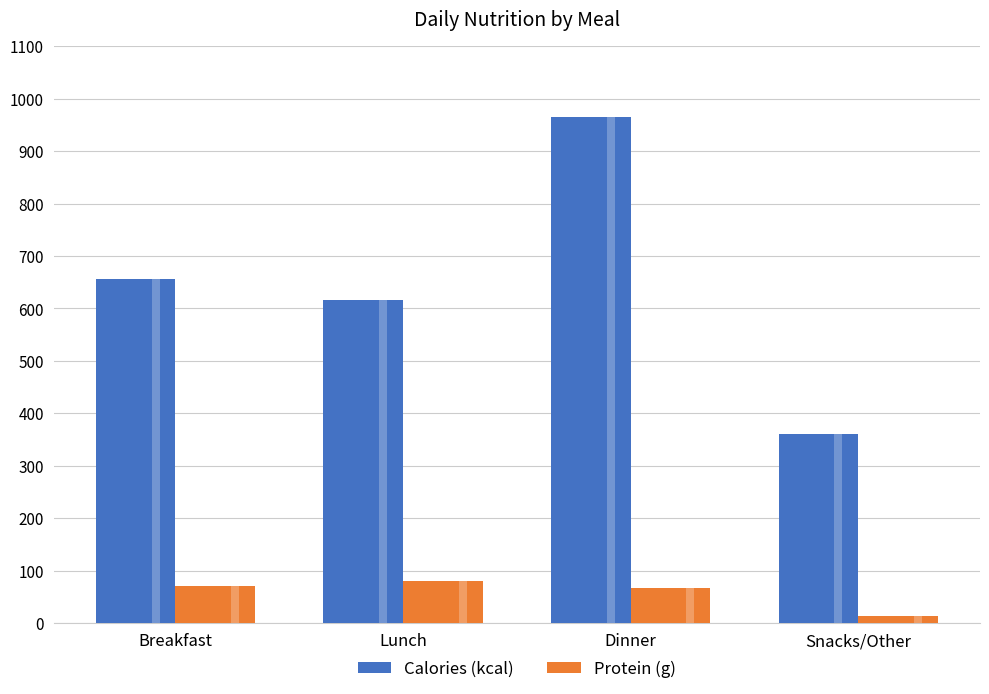

What is the lowest value of the Protein (g) series?

13.0